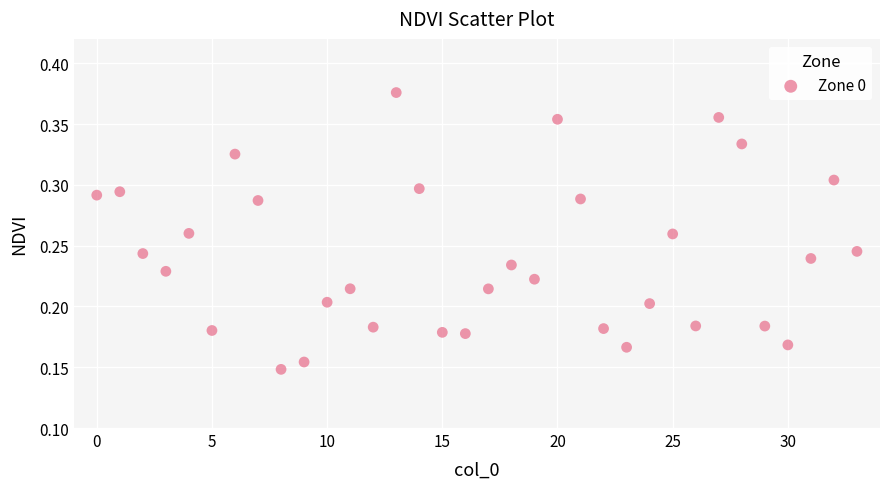

How many data points are displayed?

34